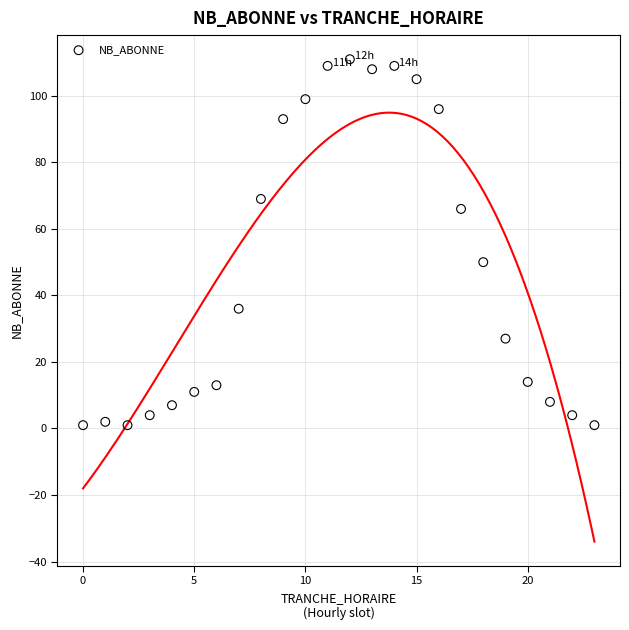

What is the range of X values (max minus min)?

23